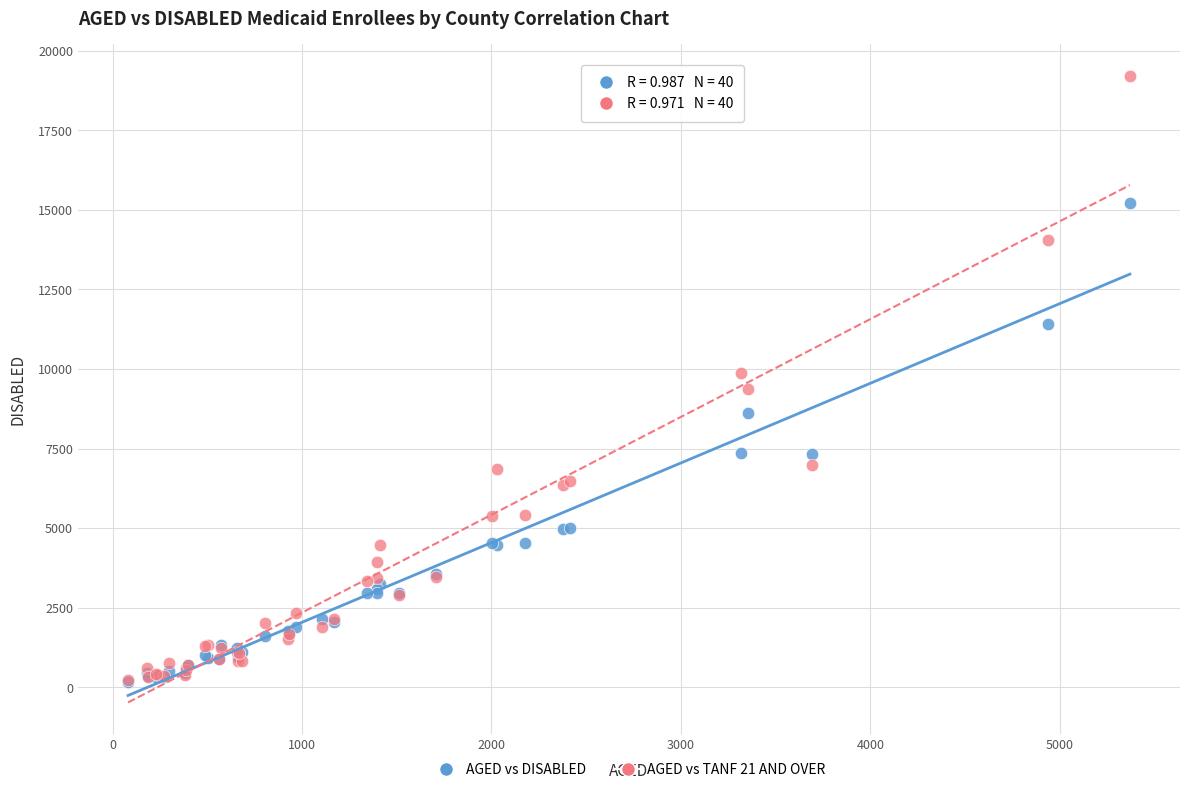

What are all the series names shown in the legend?

AGED vs DISABLED, AGED vs TANF 21 AND OVER